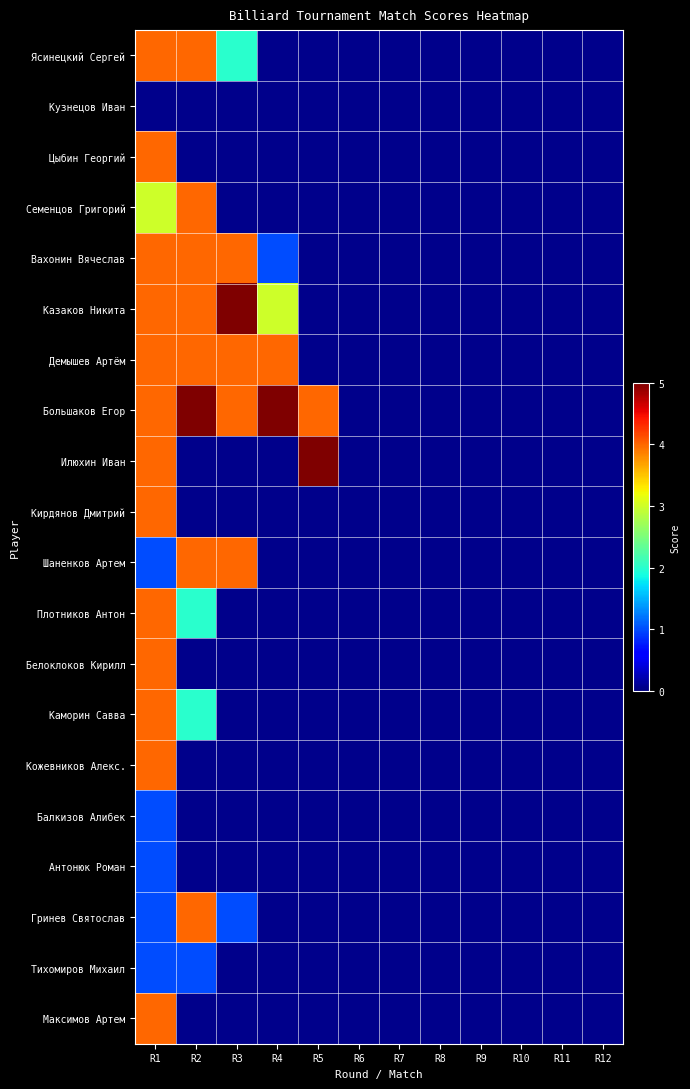

At which category does the chart reach its peak across all series?

R3